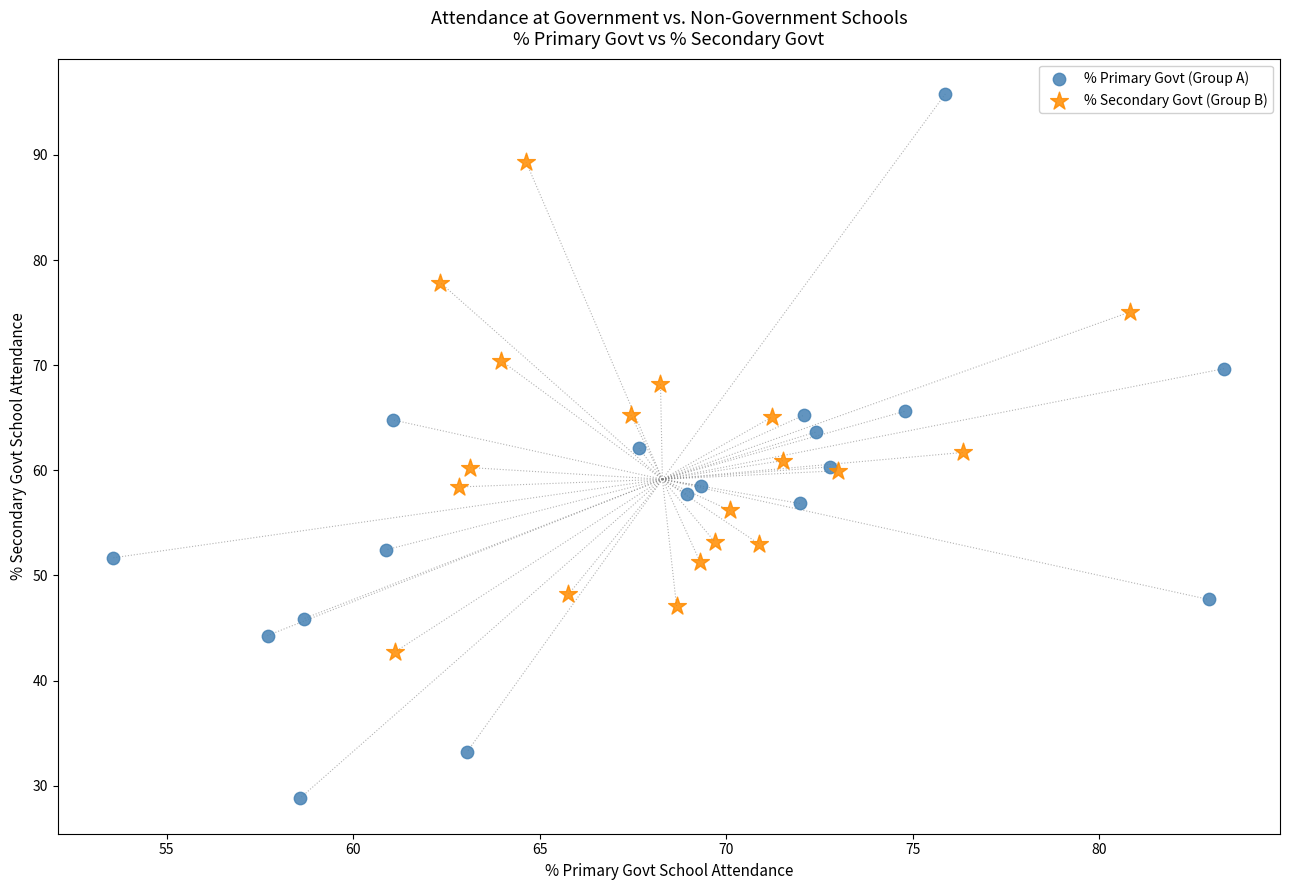

Which series contains the lowest Y value?

% Primary Govt (Group A)